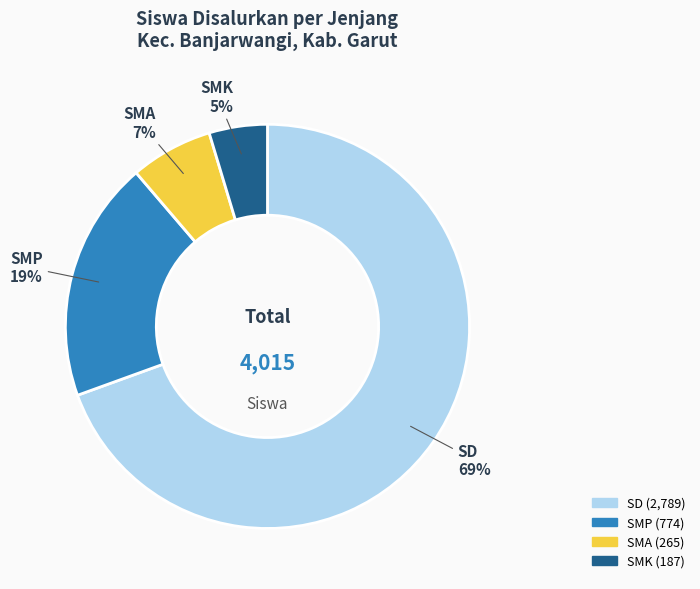

What is the smallest slice in the pie chart?

SMK